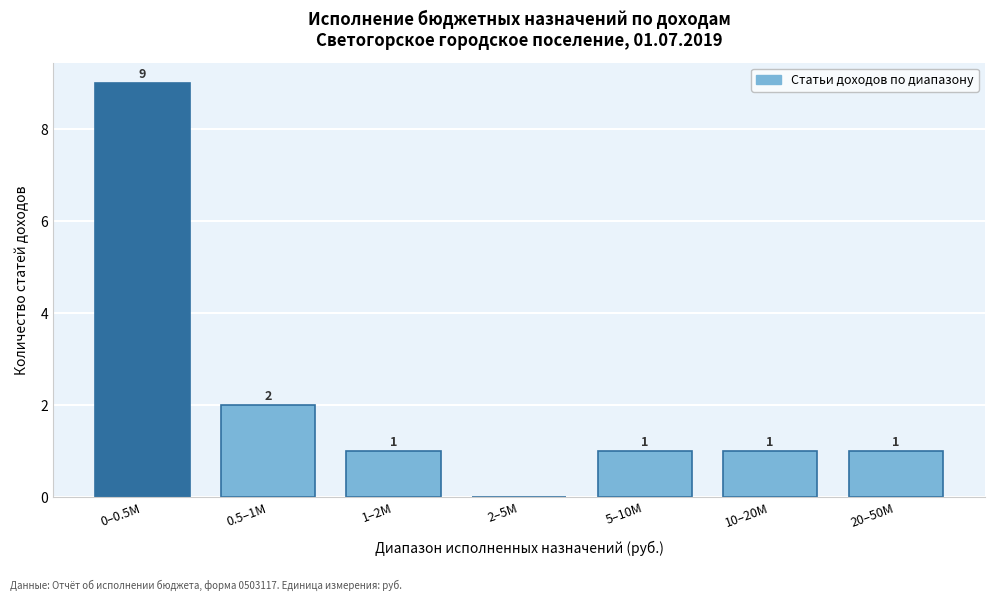

Reading right to left, transcribe all the data shown in this chart.

20–50M=1	10–20M=1	5–10M=1	2–5M=0	1–2M=1	0.5–1M=2	0–0.5M=9